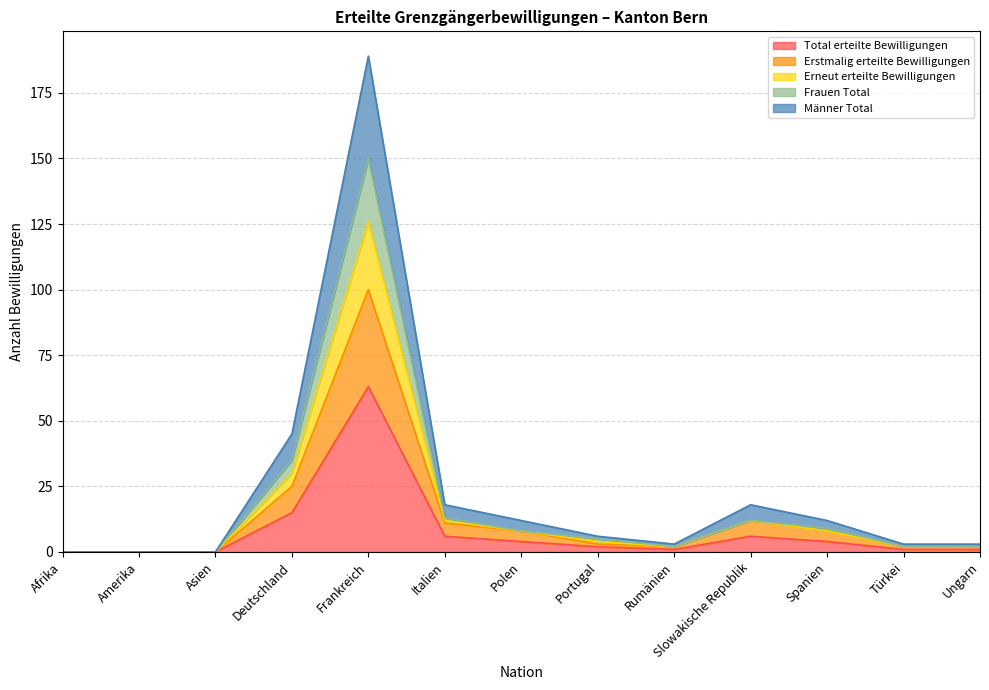

What is the maximum value shown in the chart?

189